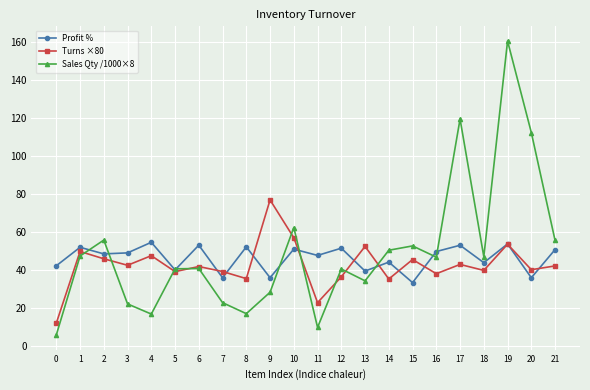

At which category does the chart reach its peak across all series?

19